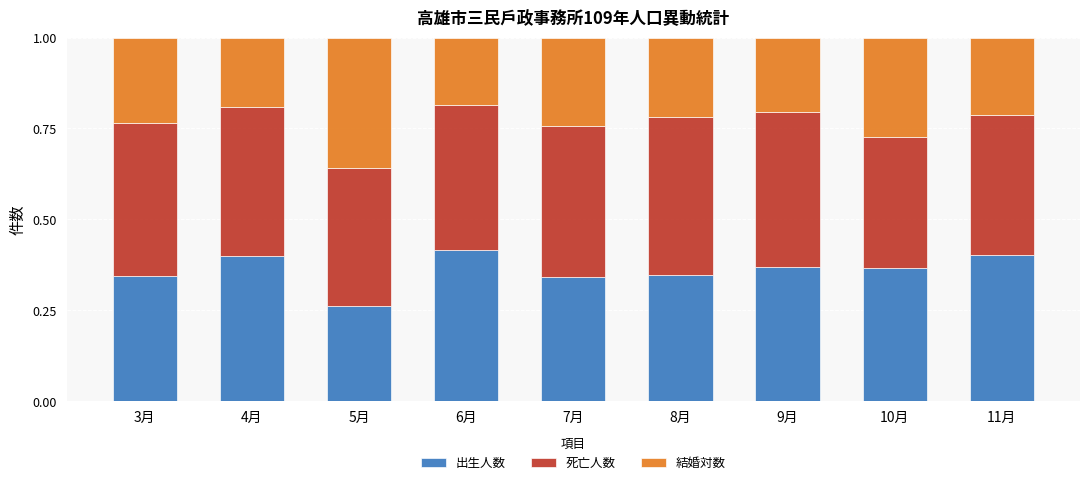

The 出生人数 series shows 0.1 at 7月. True or false?

False